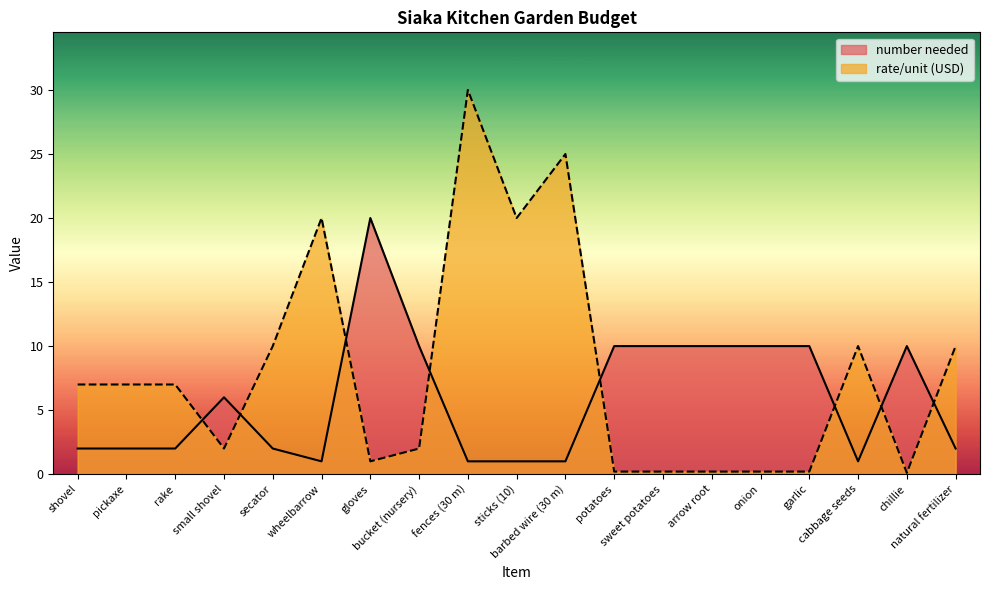

How many interior local peaks does the number needed series have?

3